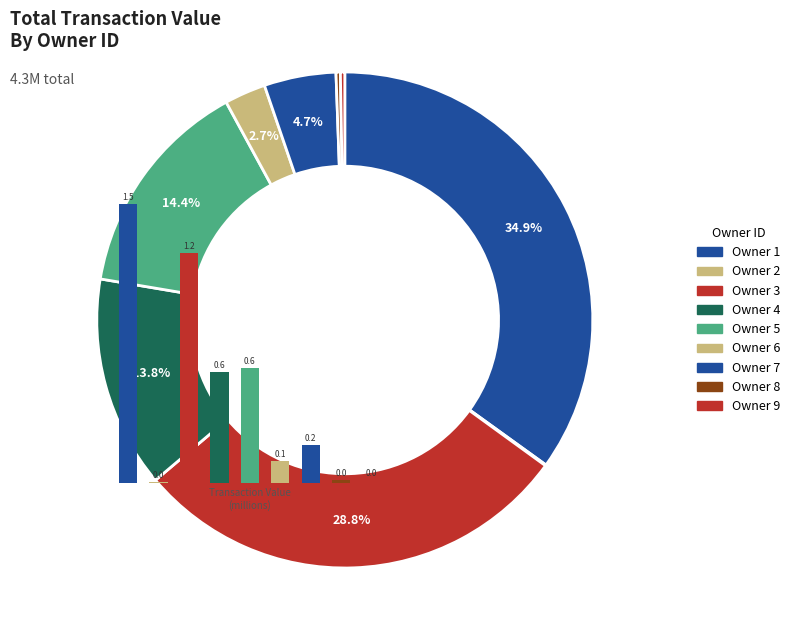

Count the number of slices in the pie.

9